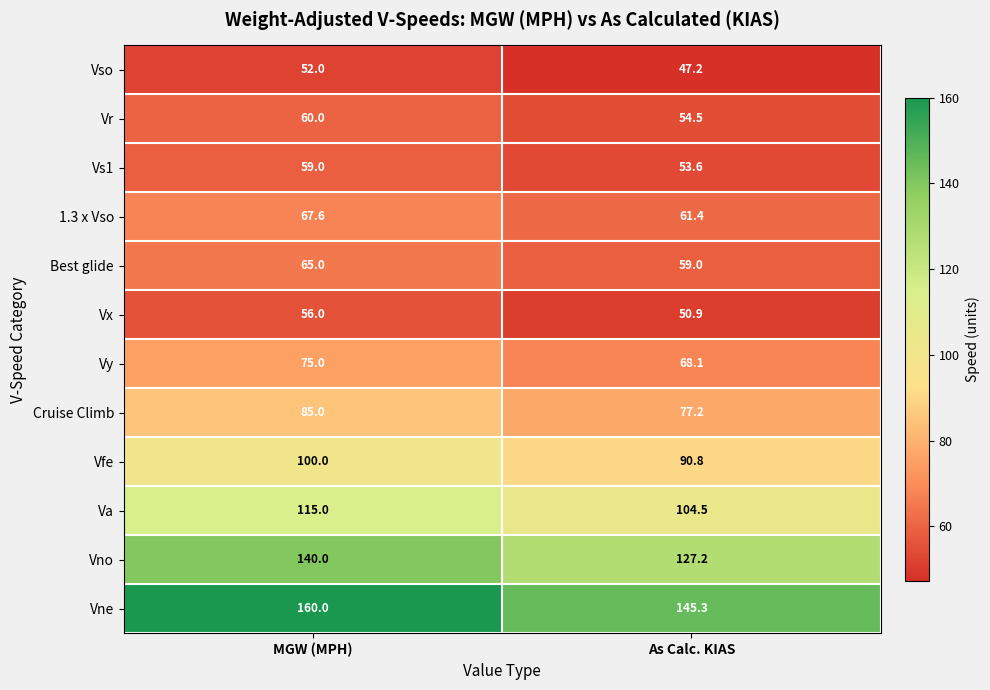

What is the sum of all Va values?

219.5